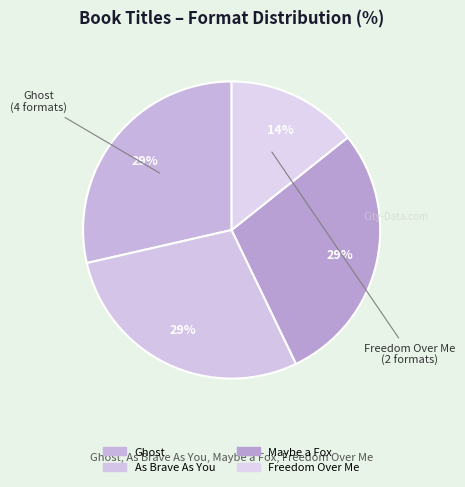

Count the number of slices in the pie.

4